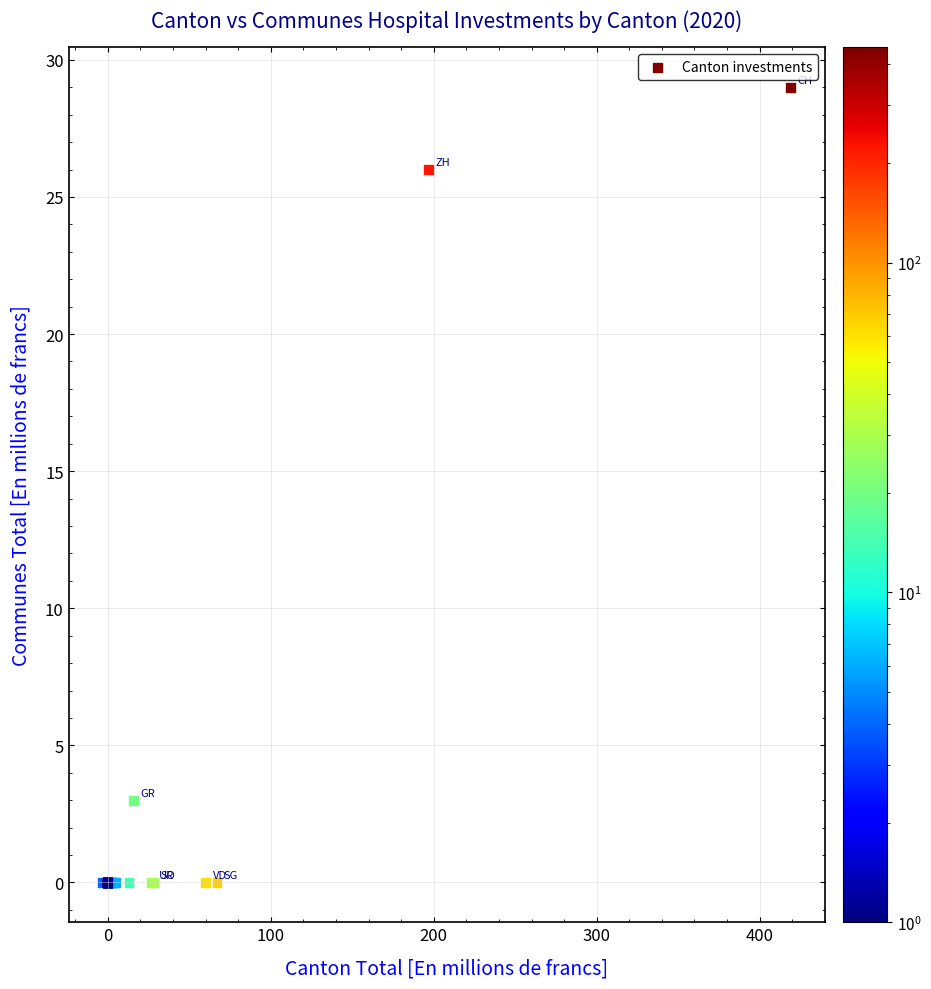

What Y value in the scatter plot is closest to 14?

3